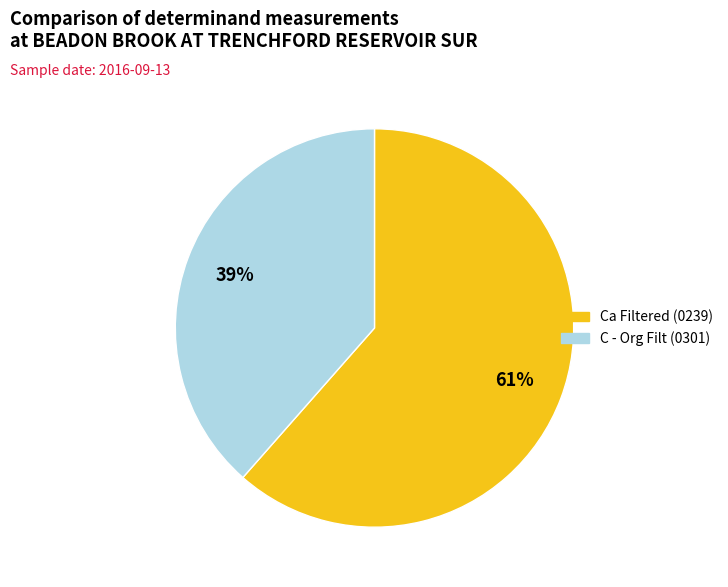

What percentage is the C - Org Filt (0301) slice, to the nearest percent?

39%